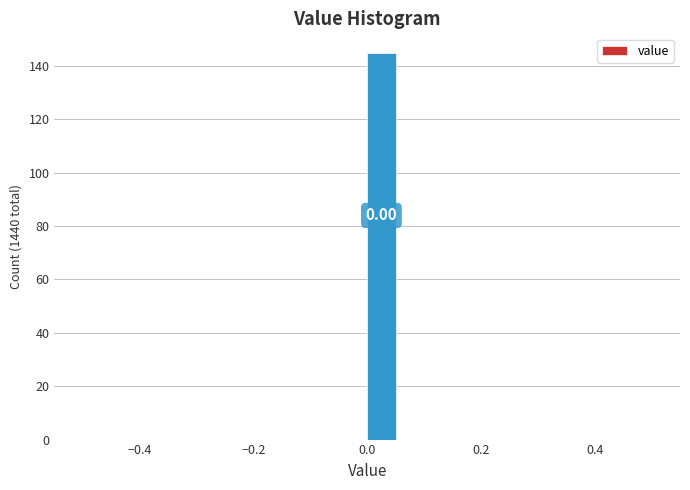

Around what value on the x-axis is the tallest bar? Give the approximate position of its centre, as read against the axis.

0.02